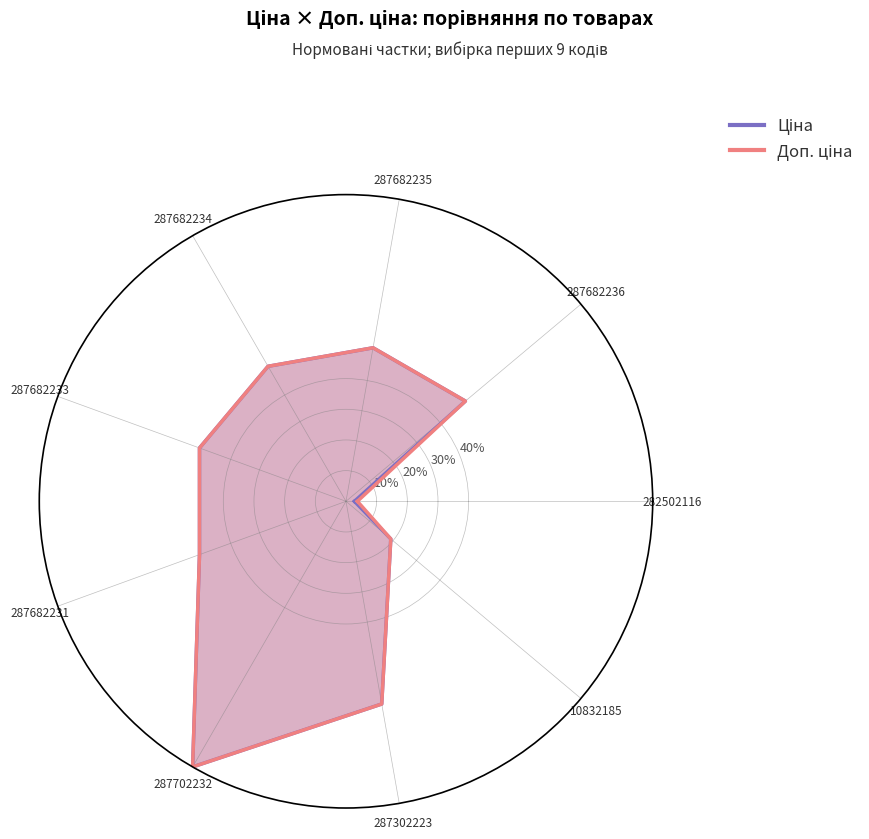

Is this an area chart (filled region under the line)?

No